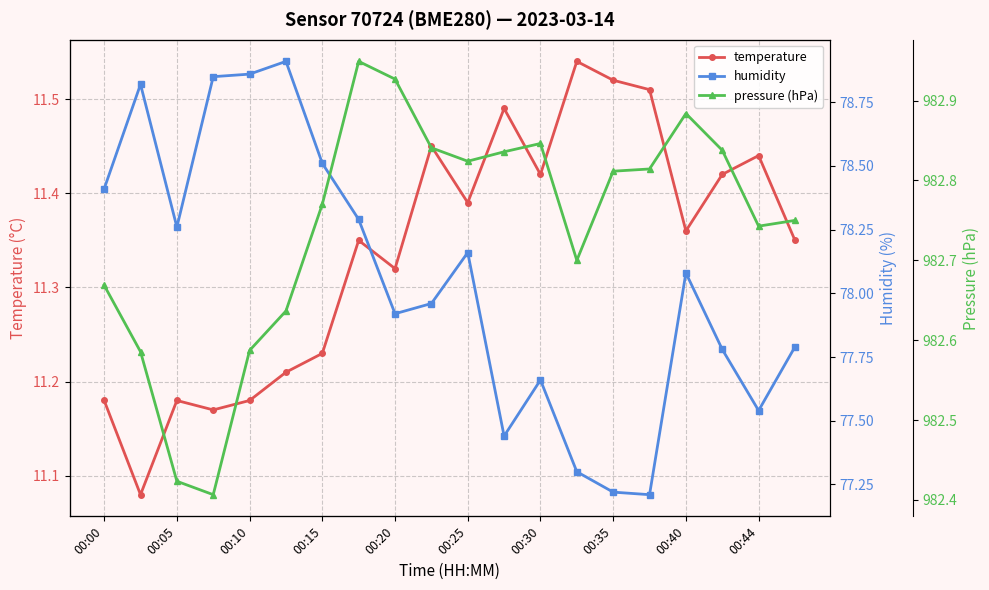

True or false: temperature has more than 0 interior local peaks.

True